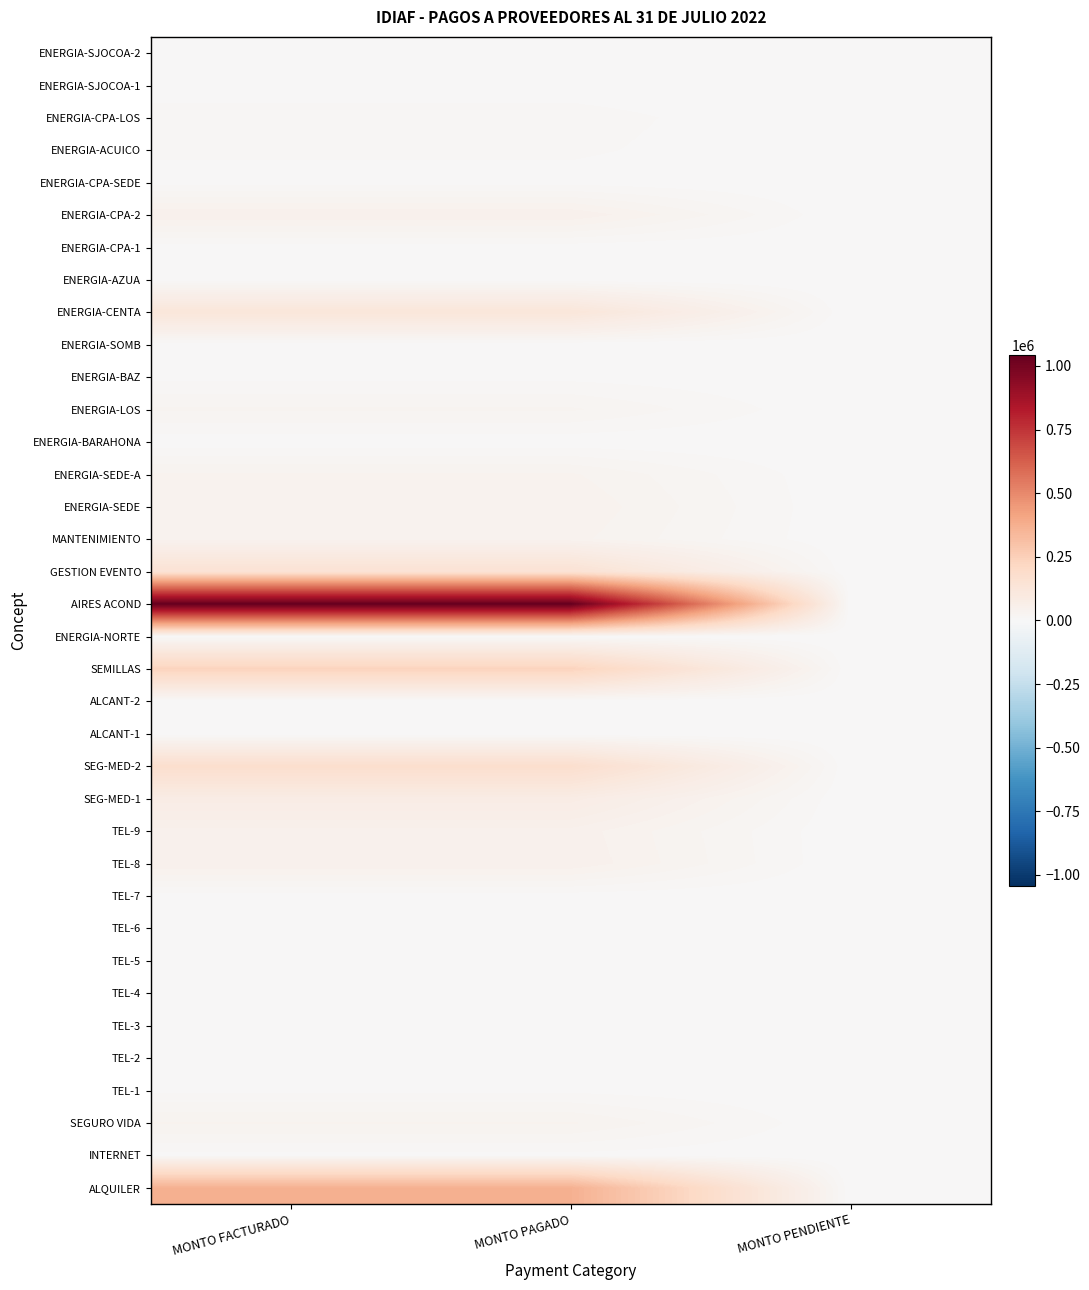

Between MONTO FACTURADO and MONTO PENDIENTE, which series saw the biggest shift?

AIRES ACOND